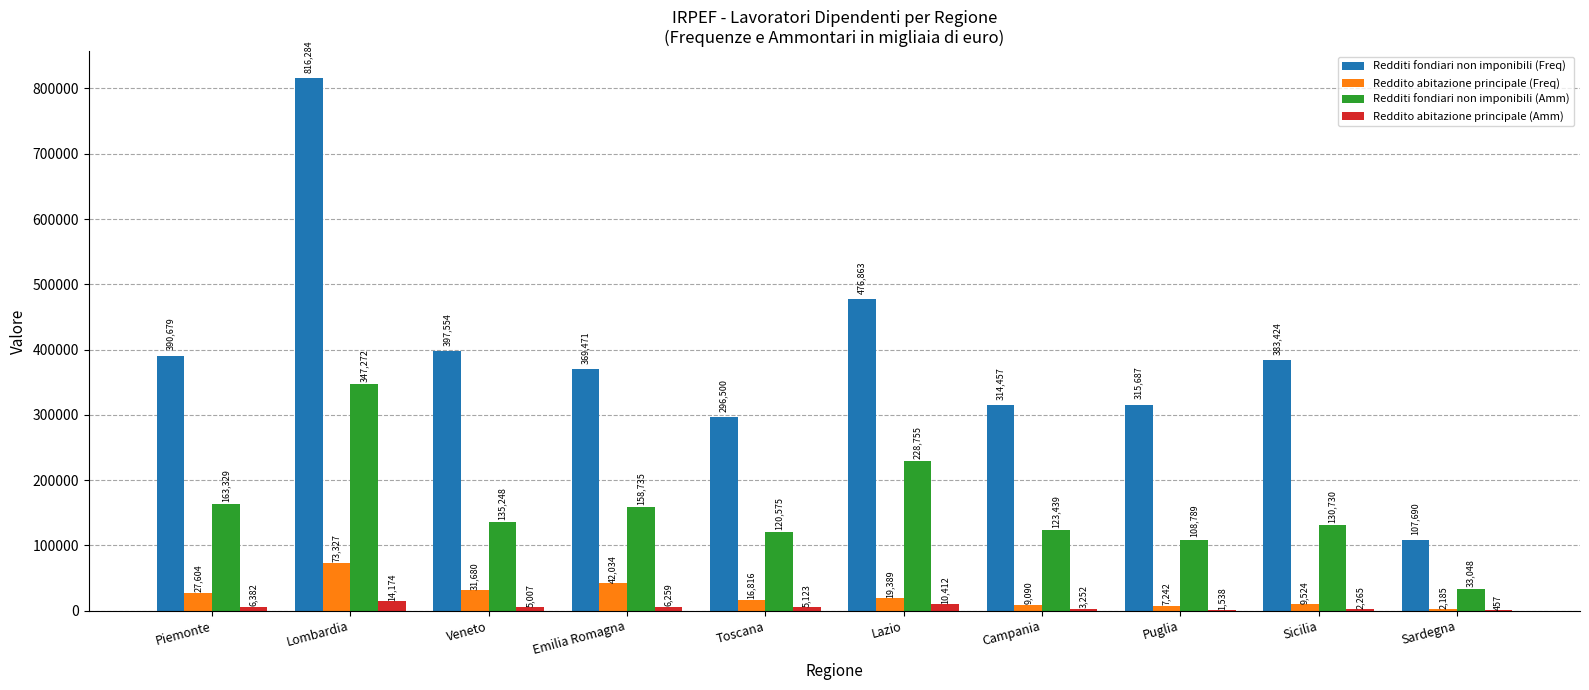

Which series changed the most between Lombardia and Emilia Romagna?

Redditi fondiari non imponibili (Freq)